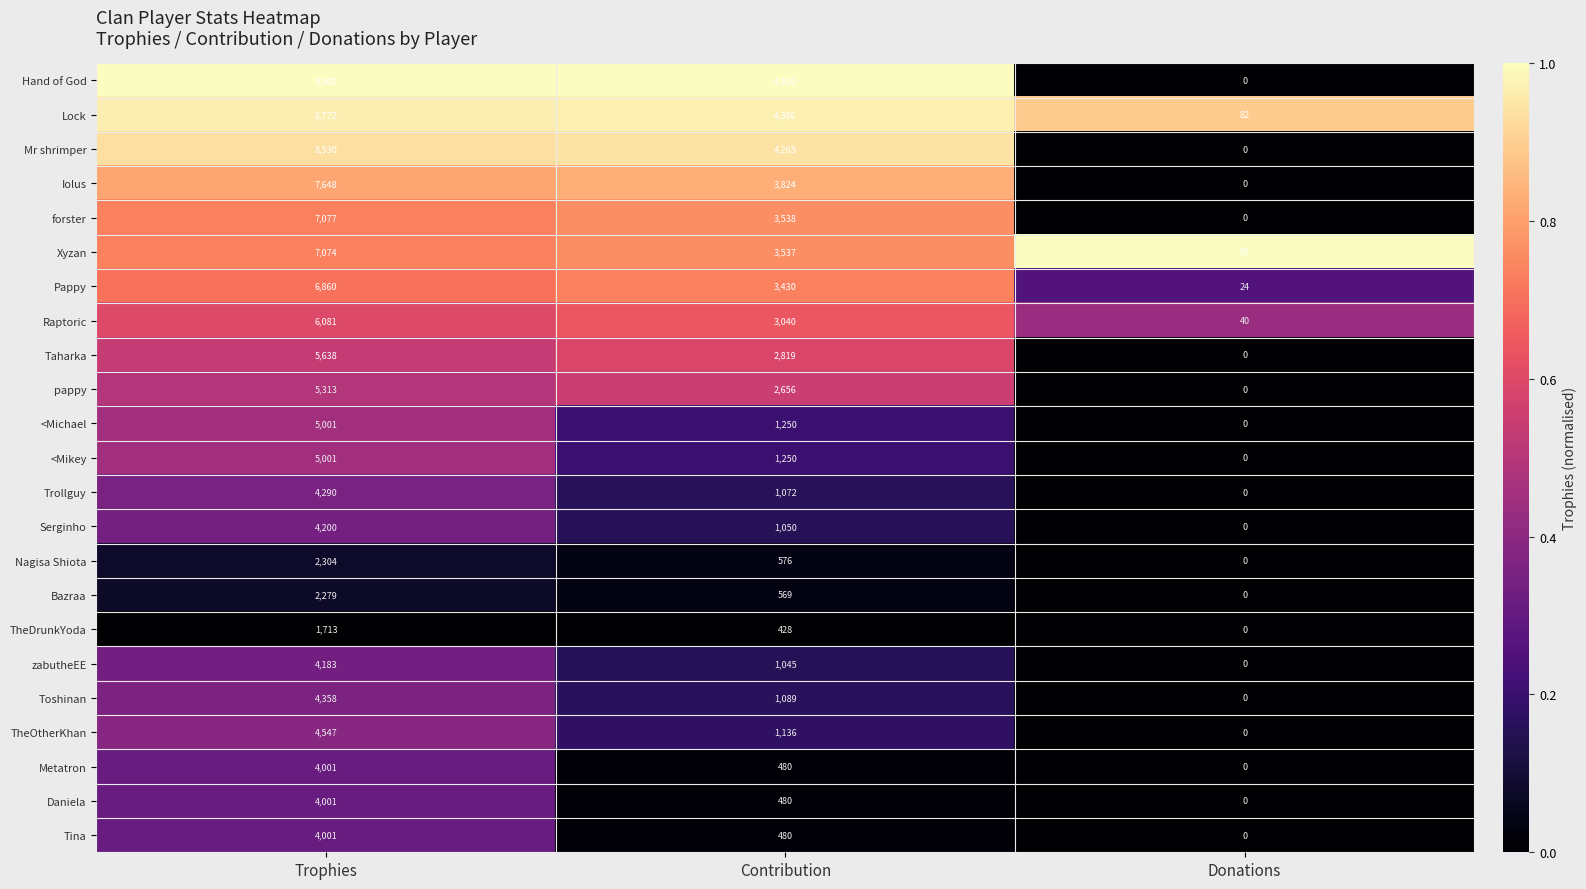

The value of Tina at Trophies is 1936. True or false?

False